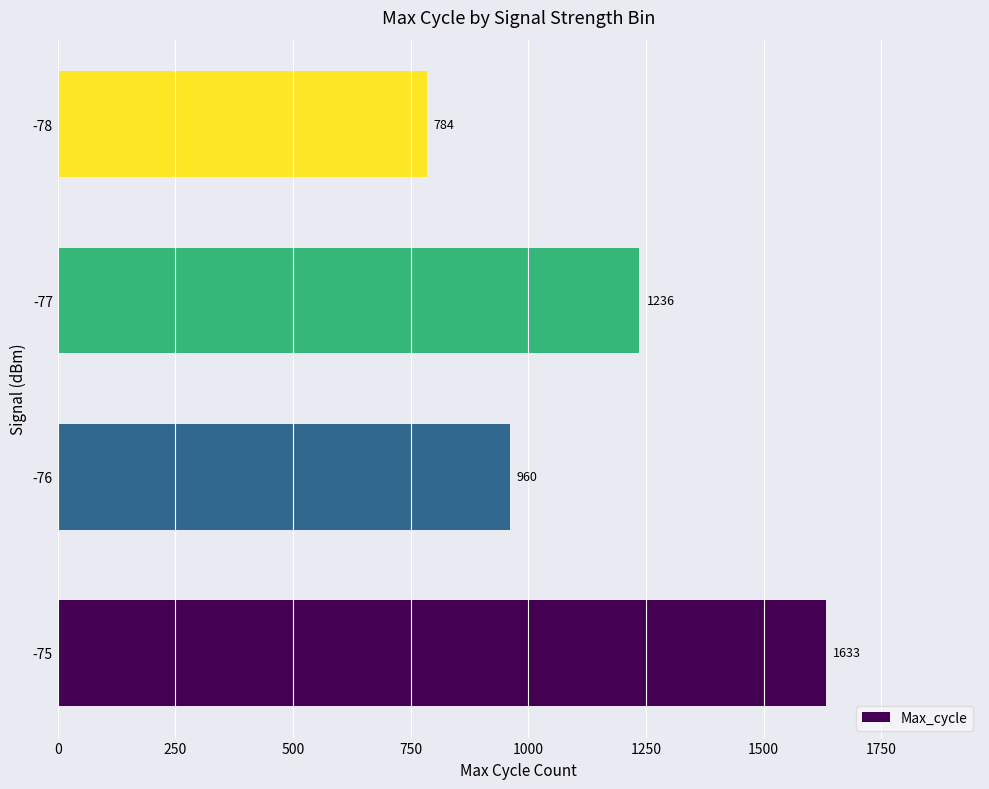

The value at -77 is 1236. True or false?

True